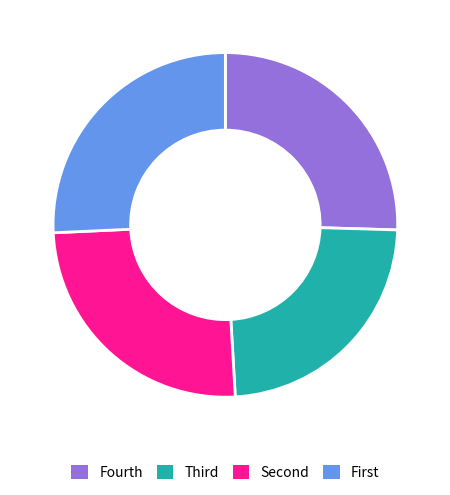

What is the smallest slice in the pie chart?

Third